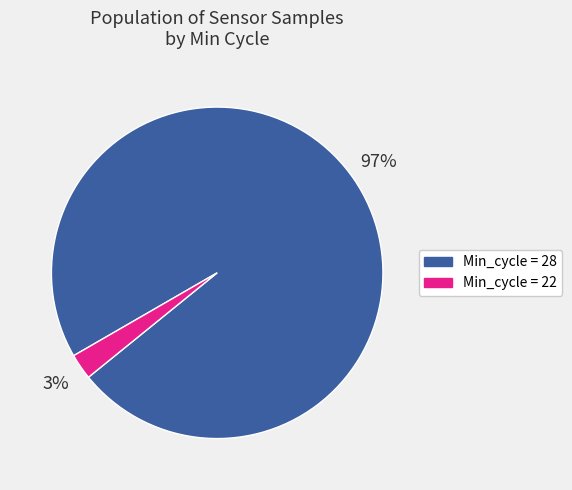

Is there any slice that represents more than half of the pie?

Yes